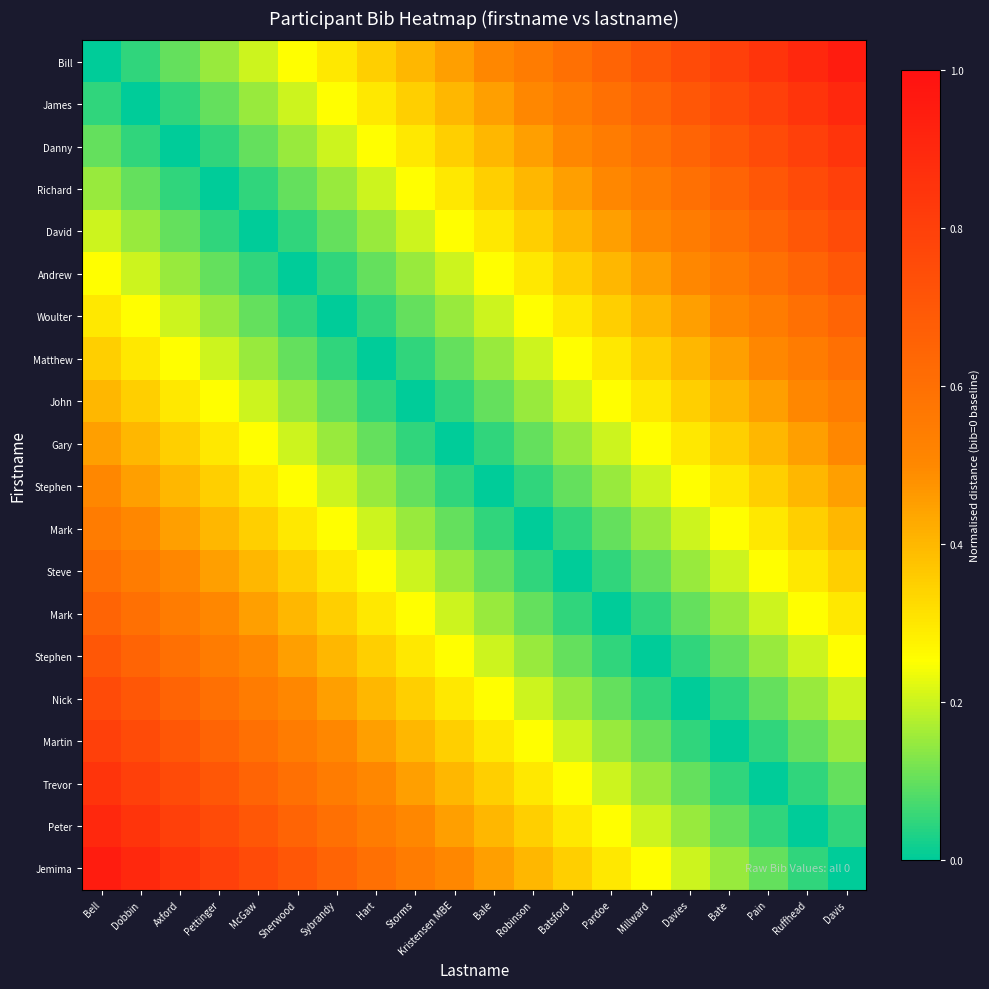

What is the spread (max minus min) of values at Sherwood?

0.7